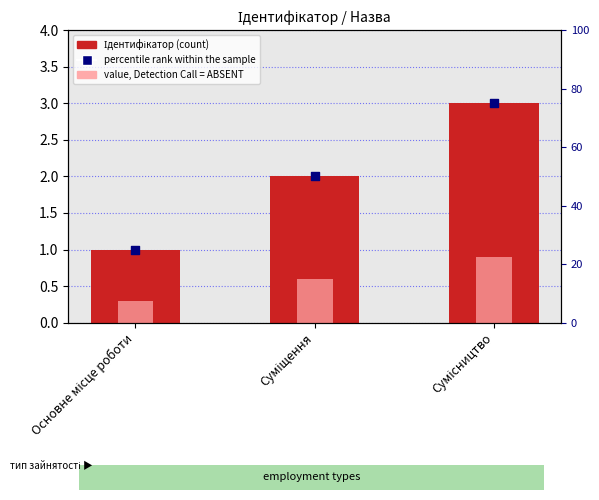

Which series reaches the maximum Y coordinate?

percentile rank within the sample